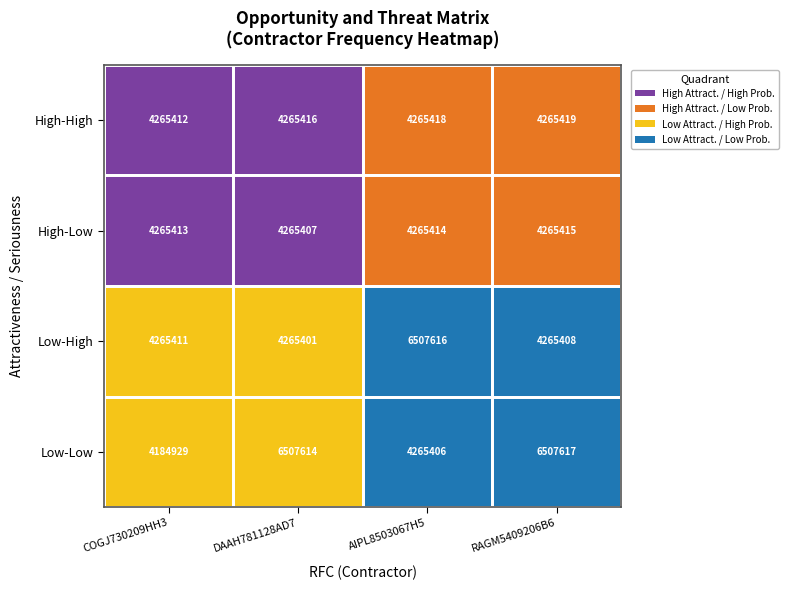

At which category does the chart reach its peak across all series?

3